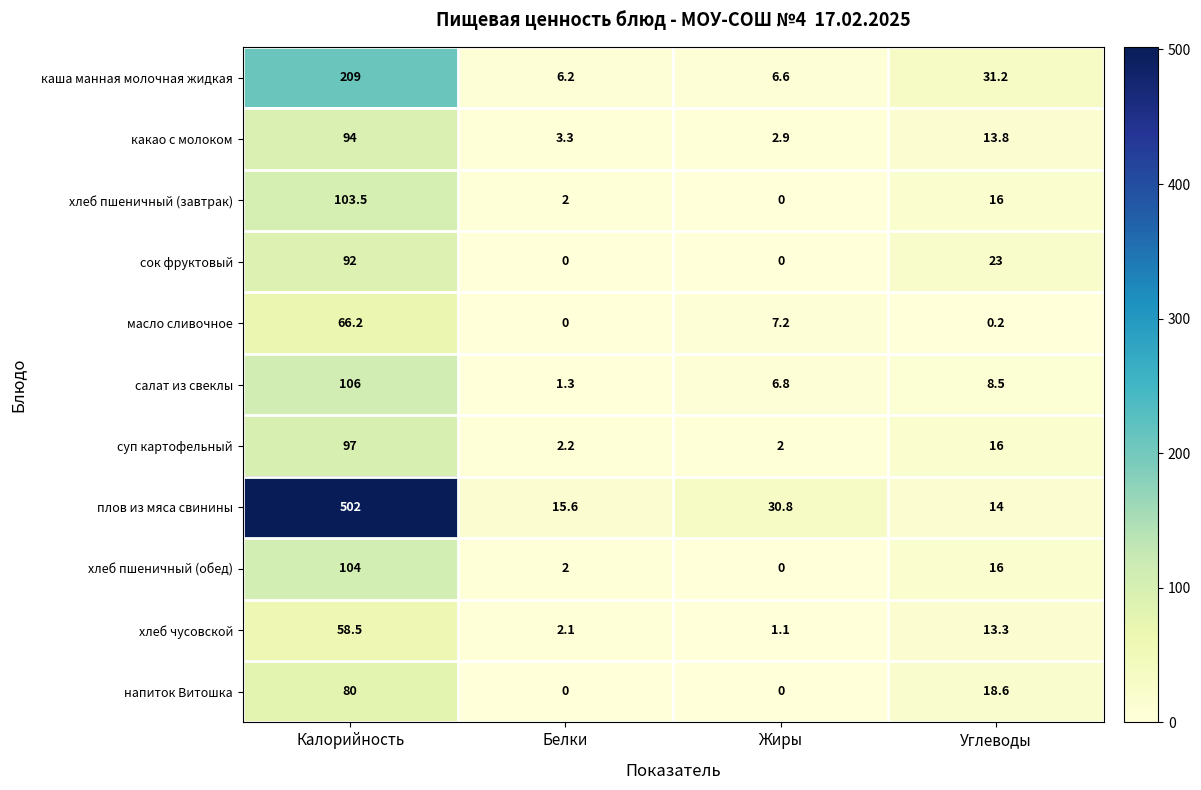

At which label does масло сливочное reach its peak?

Калорийность